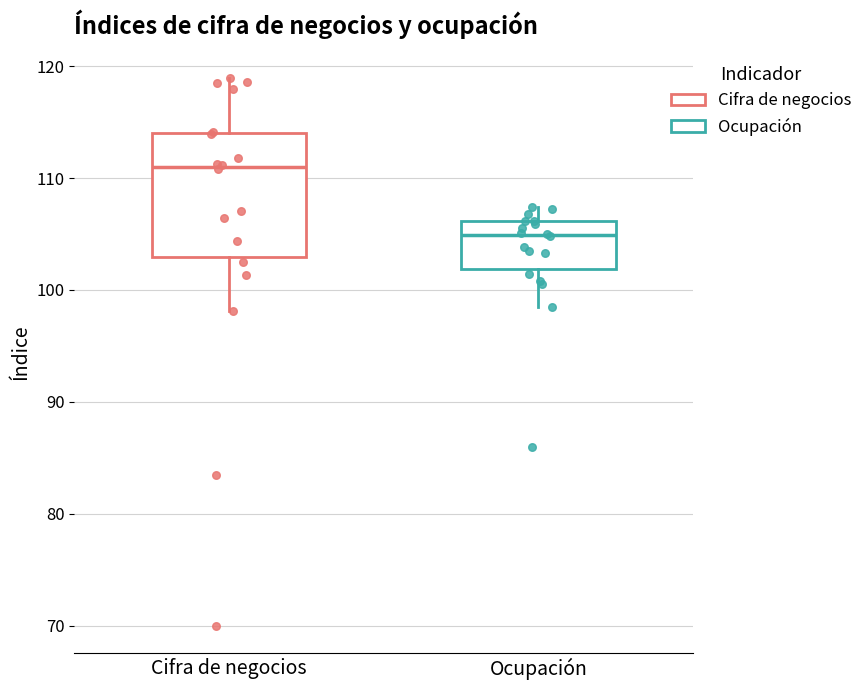

Reading left to right, read every box against the y-axis: the position of its median line, the range the box covers, and the ends of its whiskers. The values are not printed on the chart, so give them approximately, as read against the axis.

Cifra de negocios: median 111, box 103 to 114, whiskers 98 to 119
Ocupación: median 105, box 102 to 106, whiskers 99 to 107